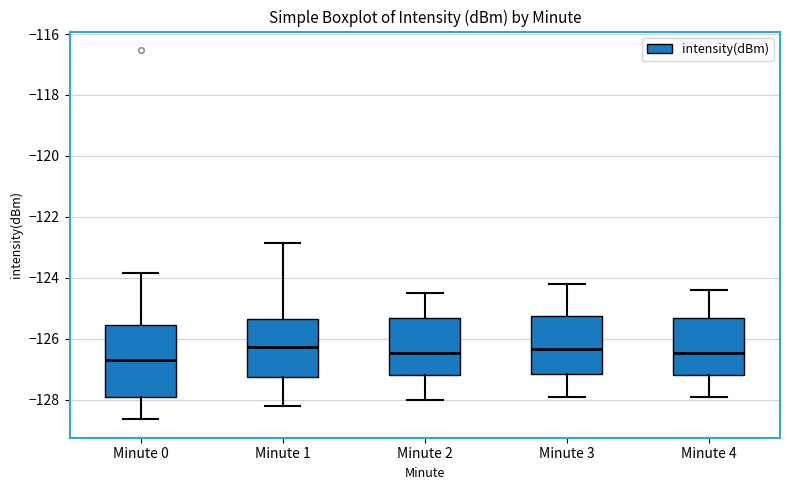

Where is the lower edge of the box for Minute 4 on the y-axis? The values are not printed on the chart, so give them approximately, as read against the axis.

-127.2